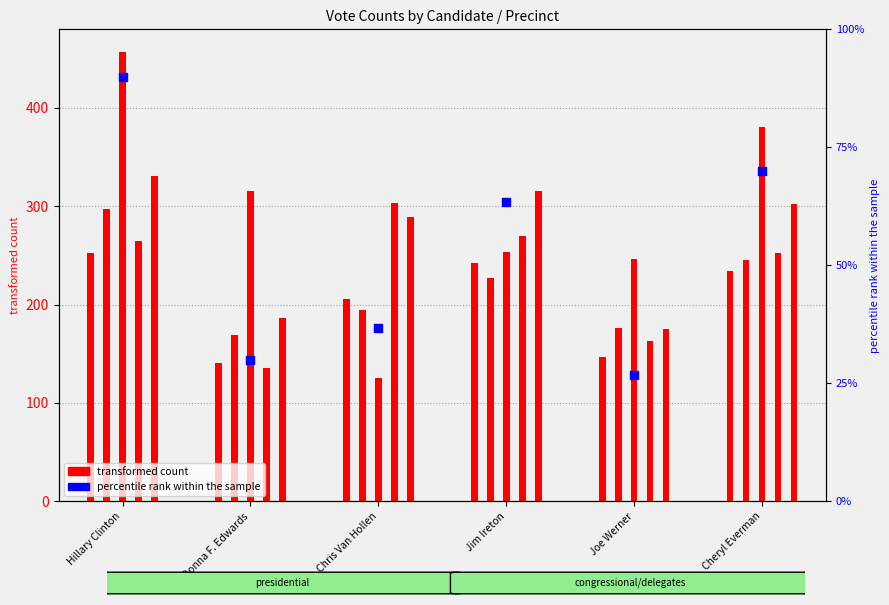

What is the ratio of the value at Hillary Clinton to the value at Jim Ireton?

1.4